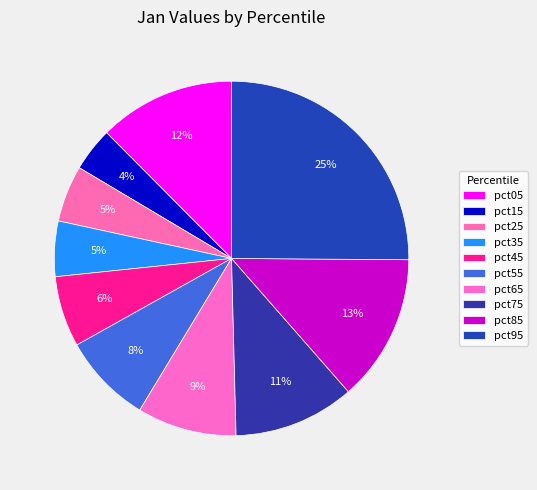

How many slices are in this pie chart?

10